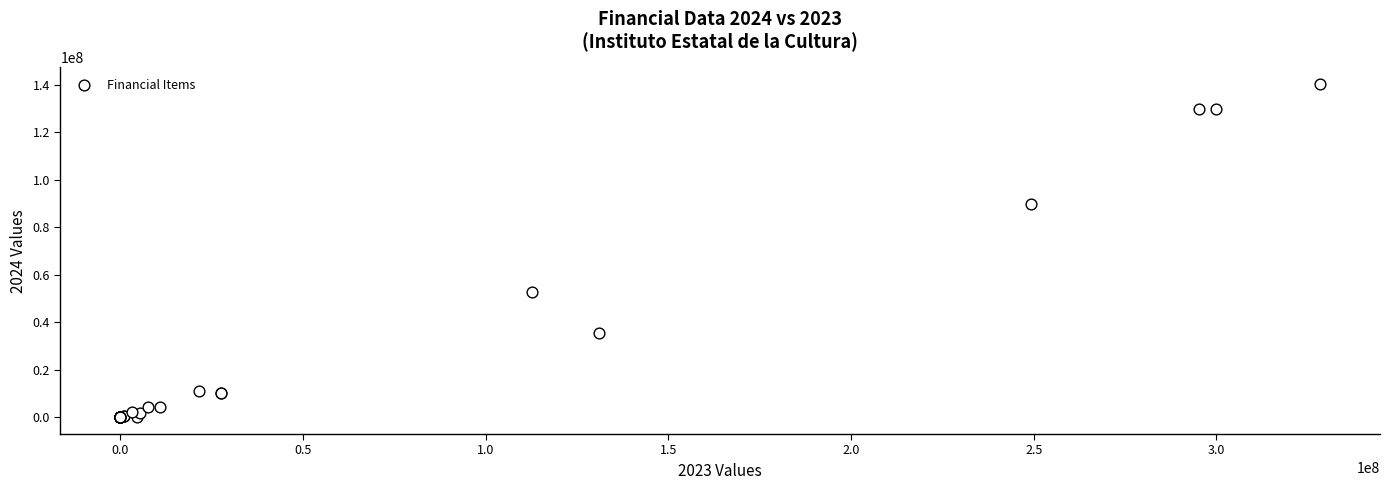

What Y value in the scatter plot is closest to 70145004?

52794073.9